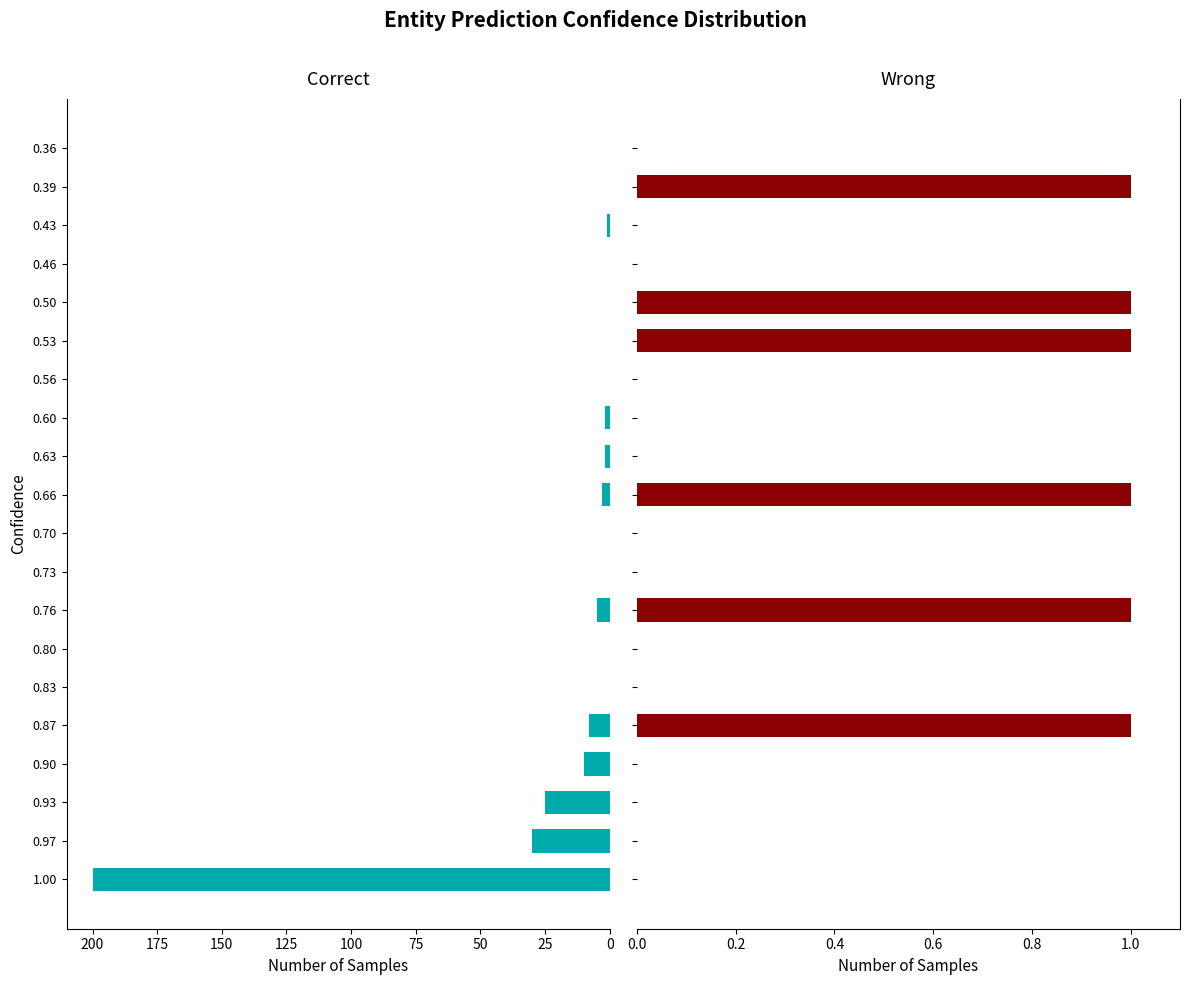

The value of Correct at 0.66 is 3. True or false?

True